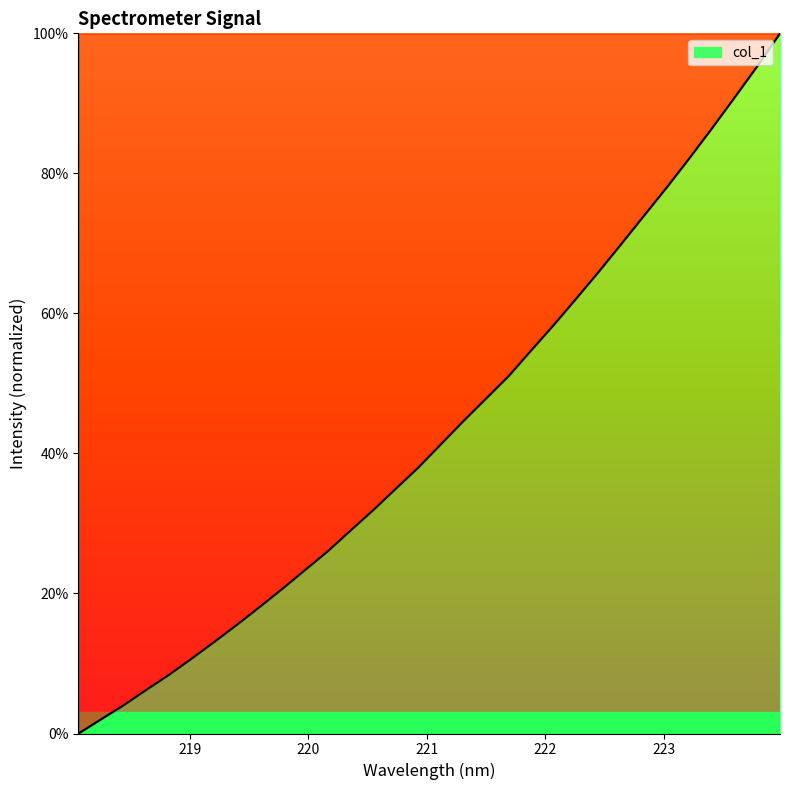

What is the greatest value displayed?

100.0